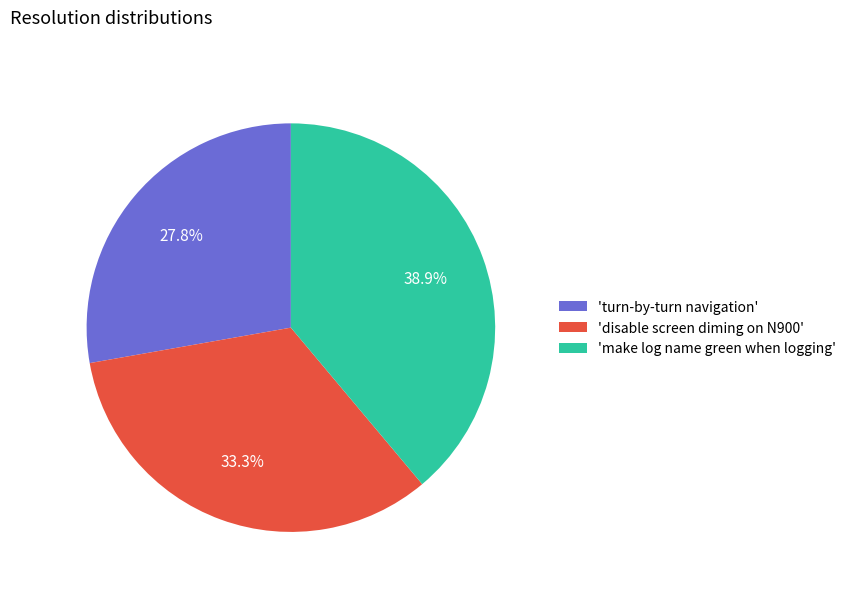

Which slice is the smallest?

'turn-by-turn navigation'